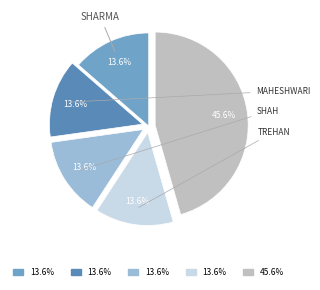

How many slices are in this pie chart?

5